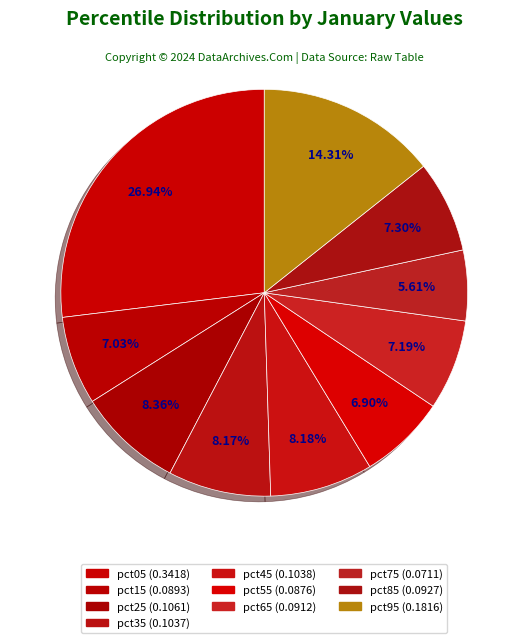

Is there any slice that represents more than half of the pie?

No